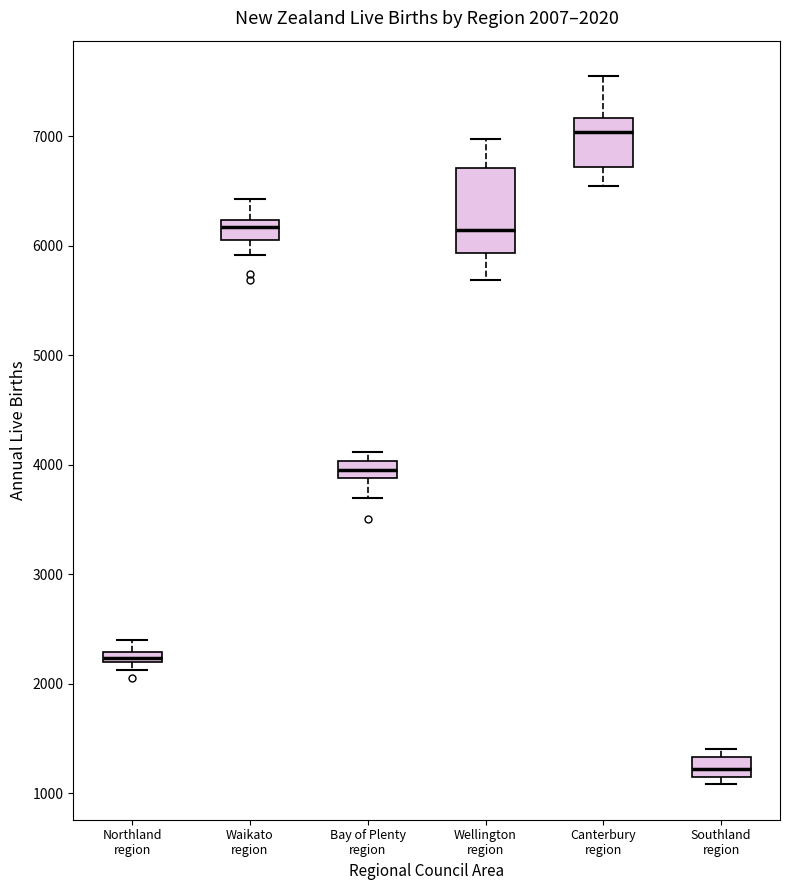

Which box has the lowest median line?

Southland region